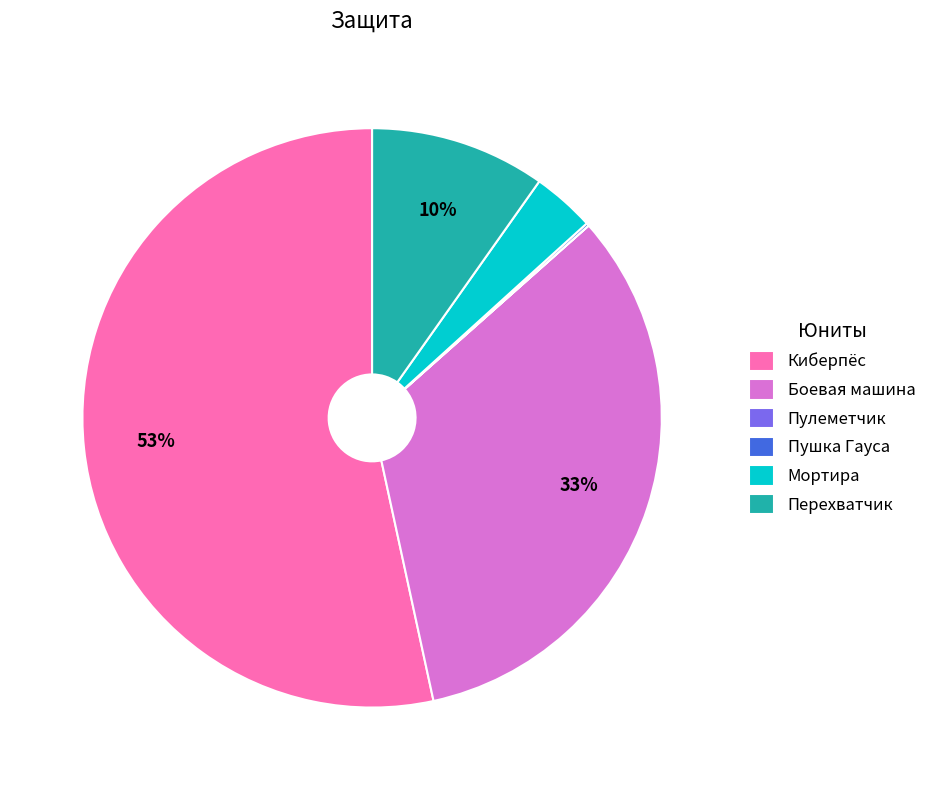

To the nearest percent, what is the average slice percentage?

17%